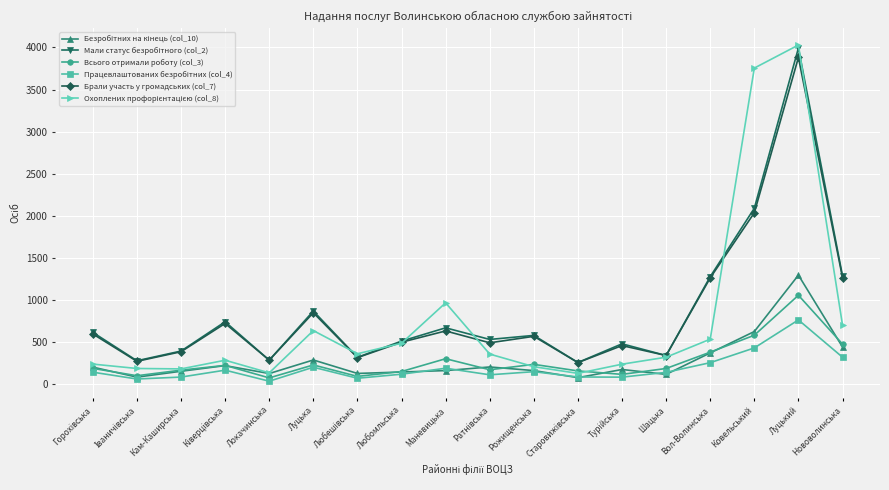

Is this an area chart (filled region under the line)?

No